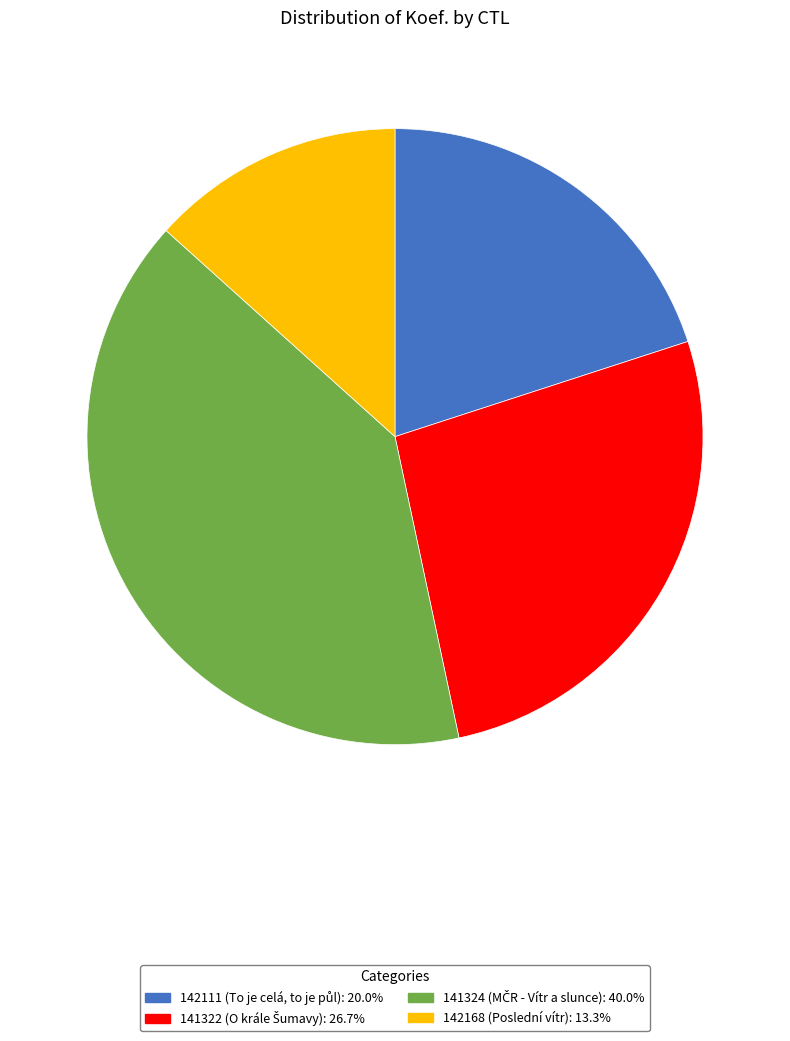

True or false: 141324 accounts for 25% of the total.

False